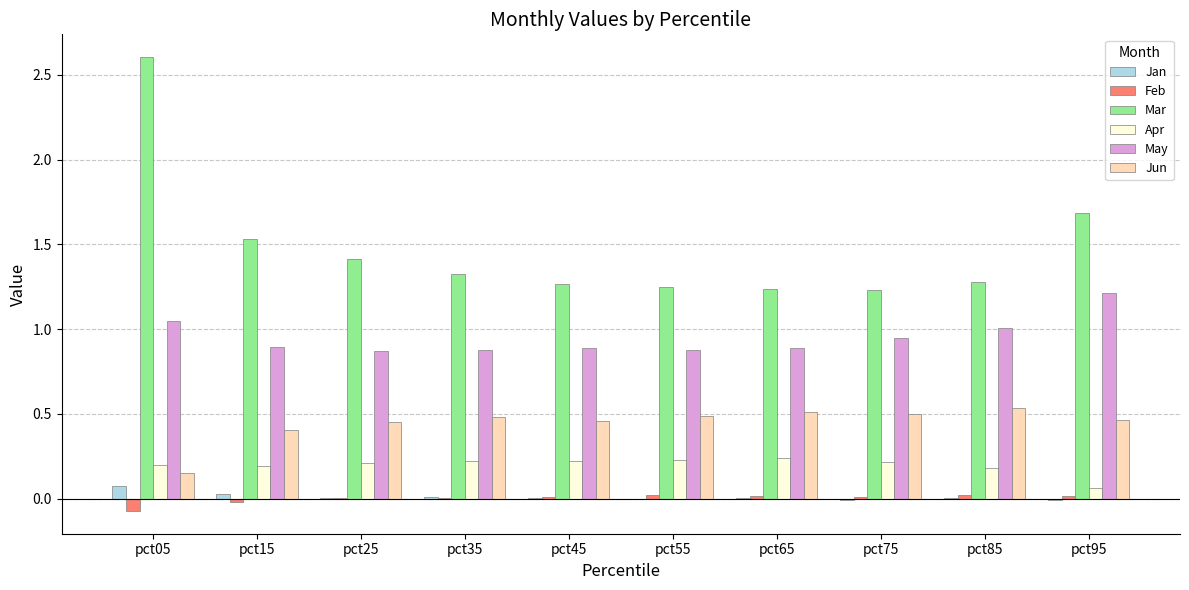

The value of Jun at pct65 is 0.5. True or false?

True